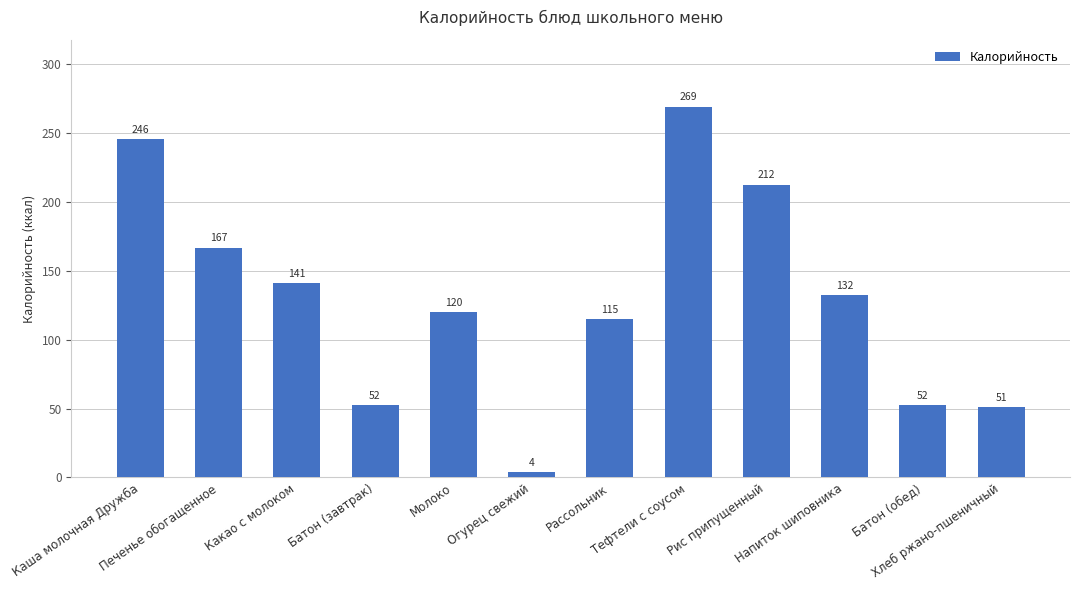

The chart shows a value of 158.3 at Молоко. True or false?

False